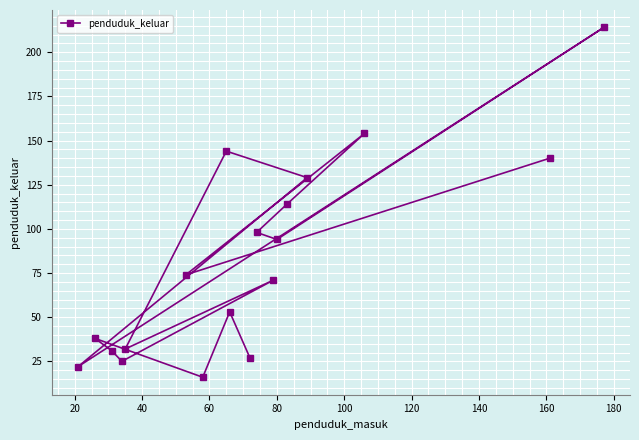

What is the greatest value displayed?

214